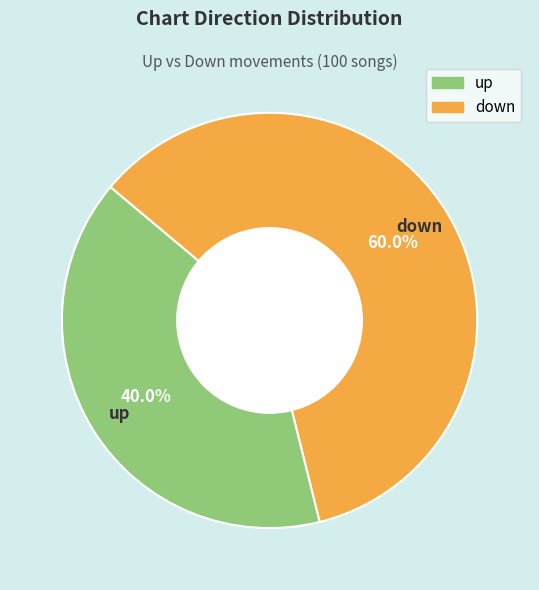

True or false: down accounts for 33% of the total.

False